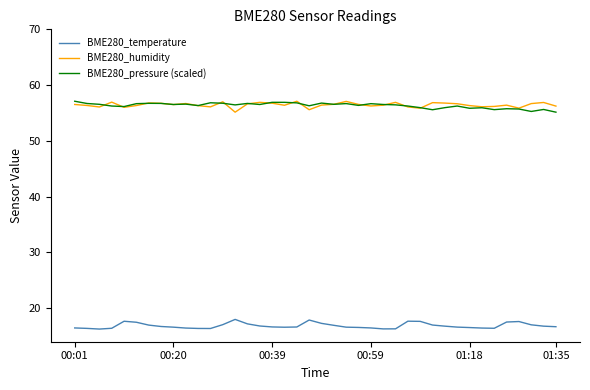

What is the minimum value shown in the chart?

16.3